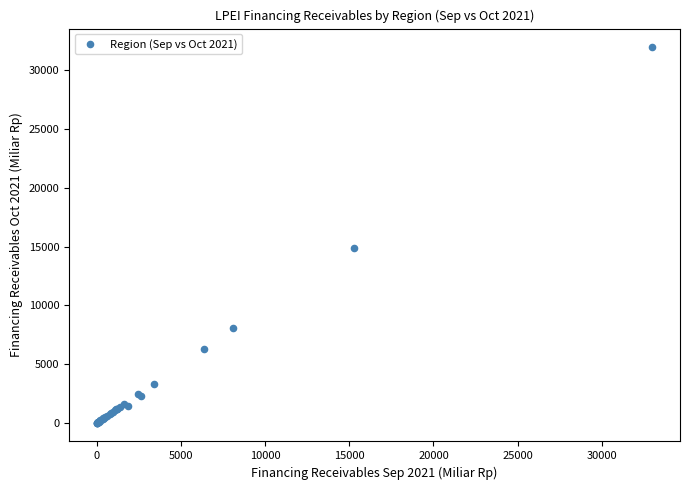

What Y value in the scatter plot is closest to 15978?

14904.9